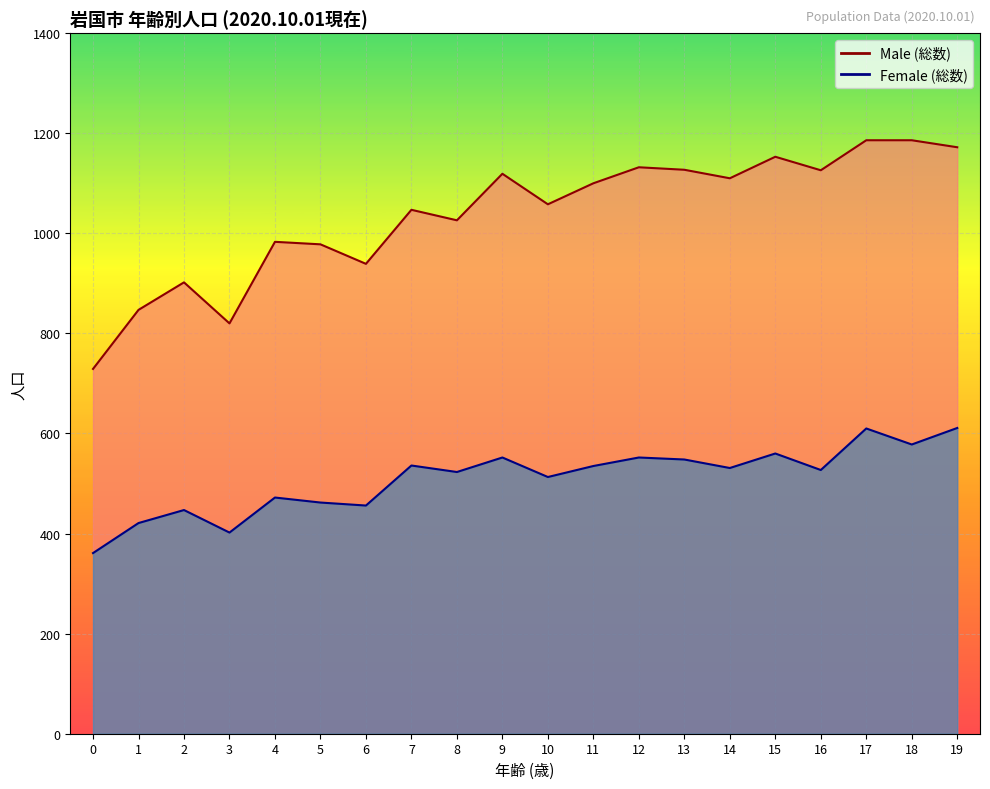

Where does the Male (総数) series first go above 1100?

9